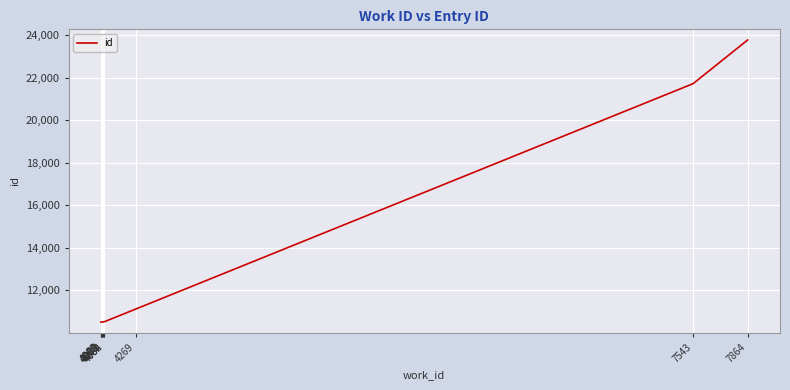

The chart shows a value of 11127 at 4269. True or false?

True